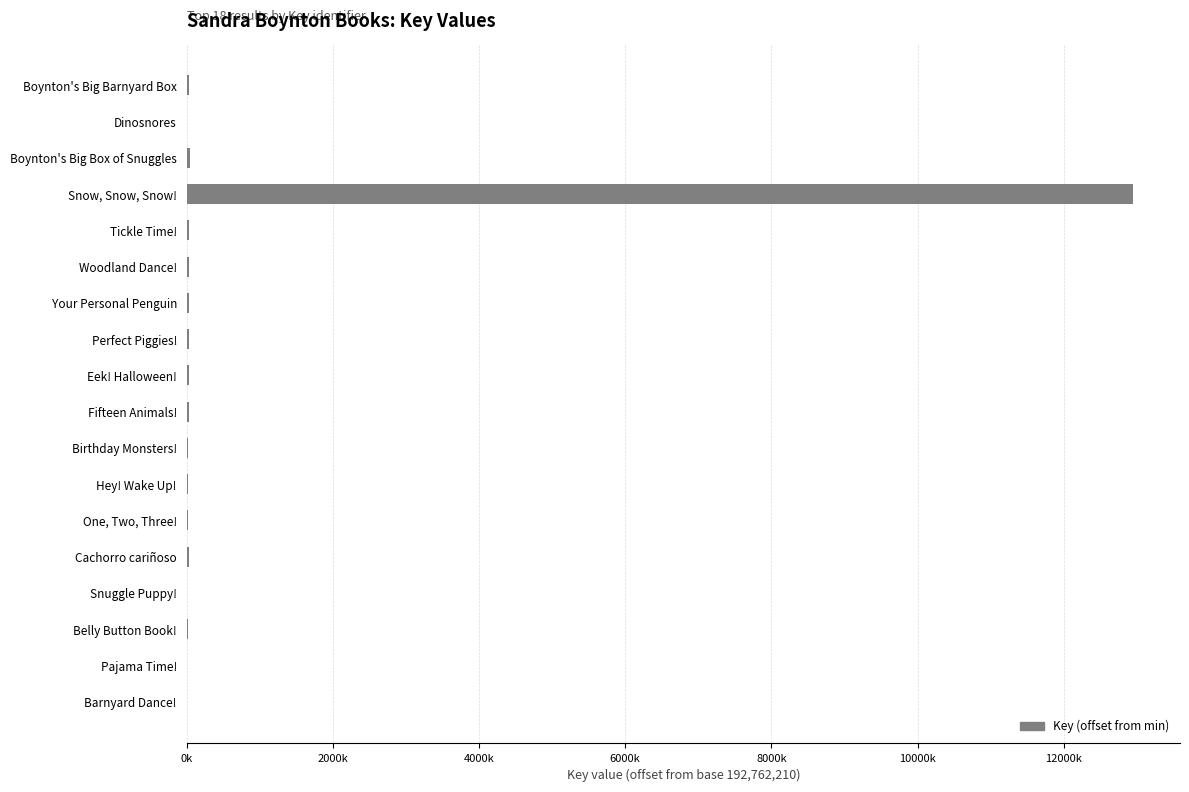

What is the difference between the maximum and minimum values?

12941325